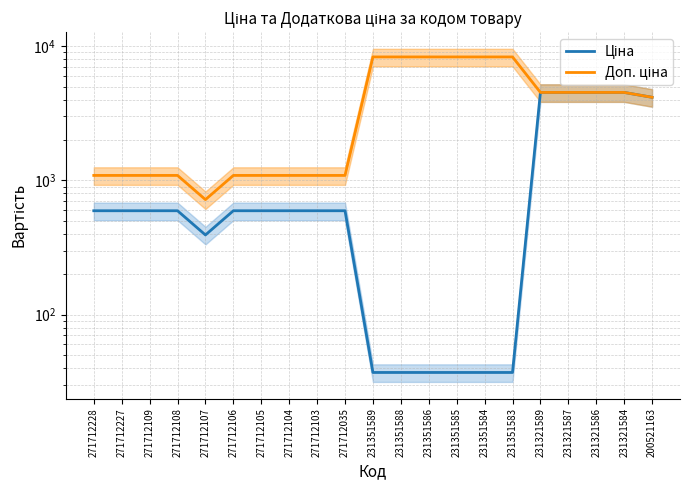

Reading left to right, list all the values displayed in this chart.

Ціна: 593.8	593.8	593.8	593.8	391.9	593.8	593.8	593.8	593.8	593.8	37.0	37.0	37.0	37.0	37.0	37.0	4524.7	4524.7	4524.7	4524.7	4161.8
Доп. ціна: 1088.8	1088.8	1088.8	1088.8	719.0	1088.8	1088.8	1088.8	1088.8	1088.8	8322.0	8322.0	8322.0	8322.0	8322.0	8322.0	4525.0	4525.0	4525.0	4525.0	4162.0